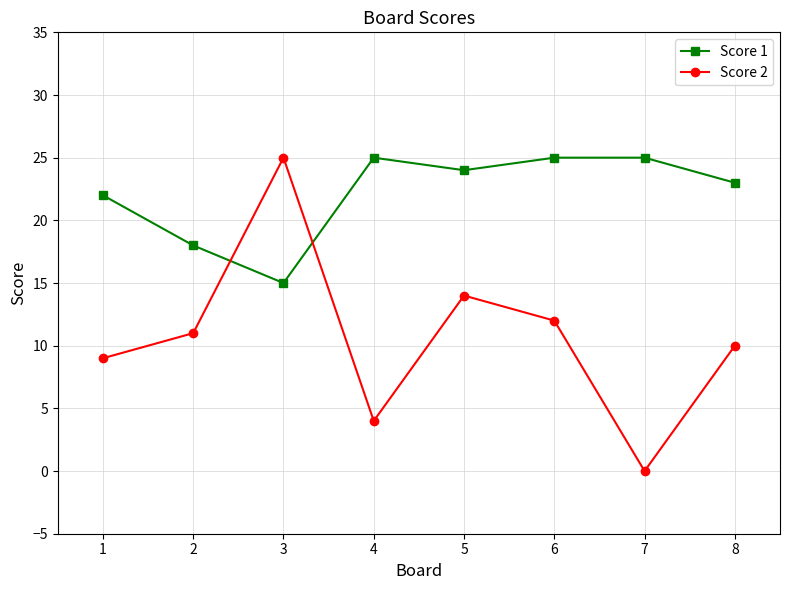

What is the difference between the highest and lowest values at 6?

13